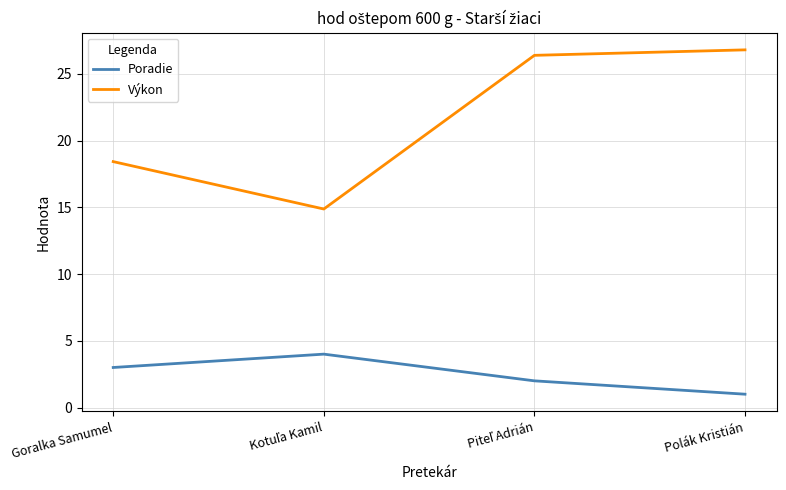

Is it true that Poradie equals 3.0 at Goralka Samumel?

True